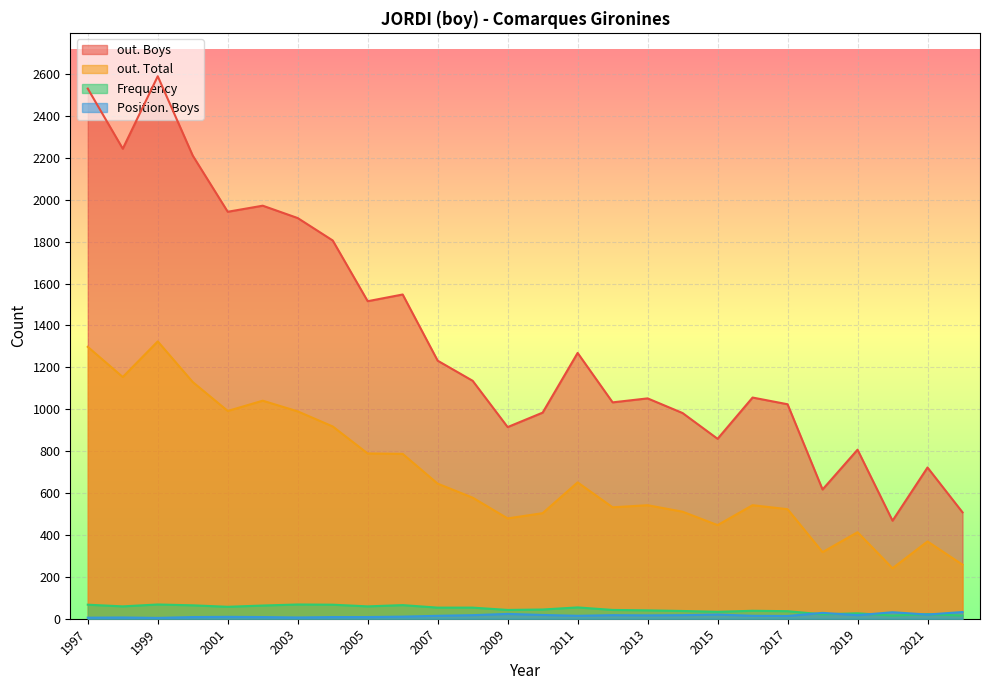

At which category does out. Boys reach its first local peak?

1999